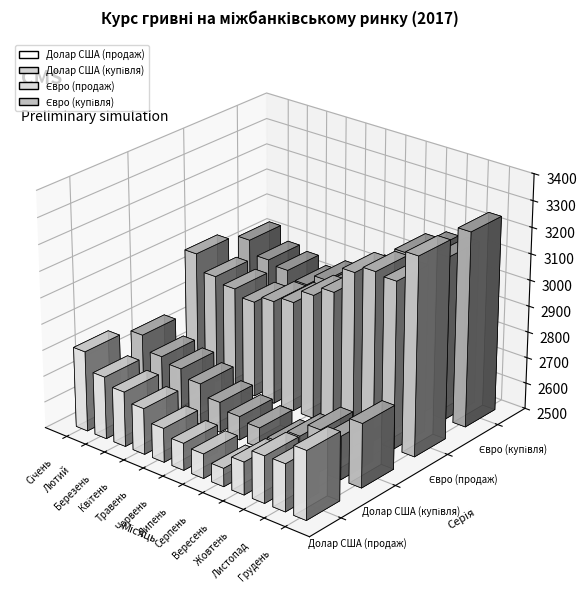

What is the sum of all Долар США (продаж) values?

32075.8